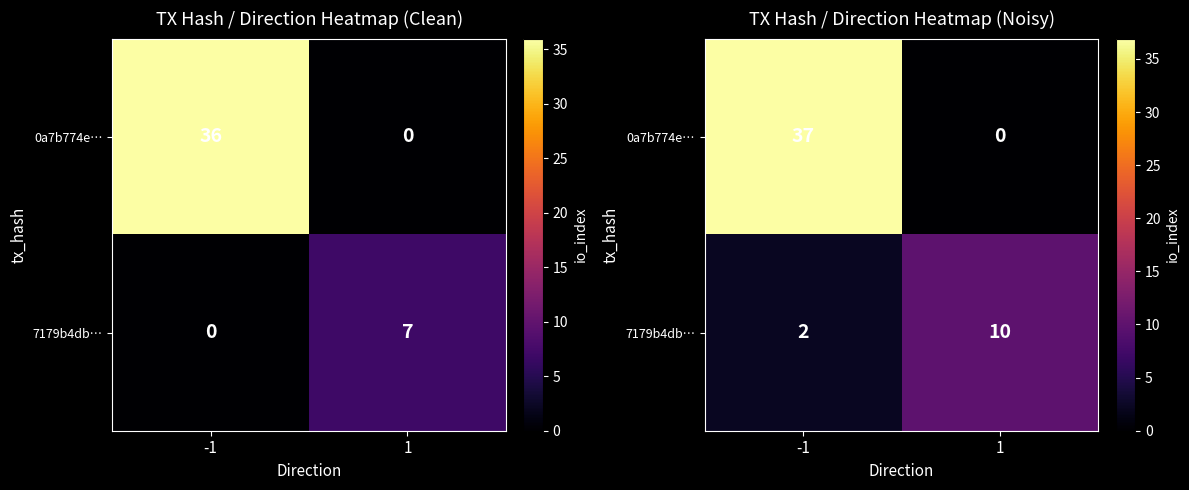

At how many categories does at least one series exceed 0?

2